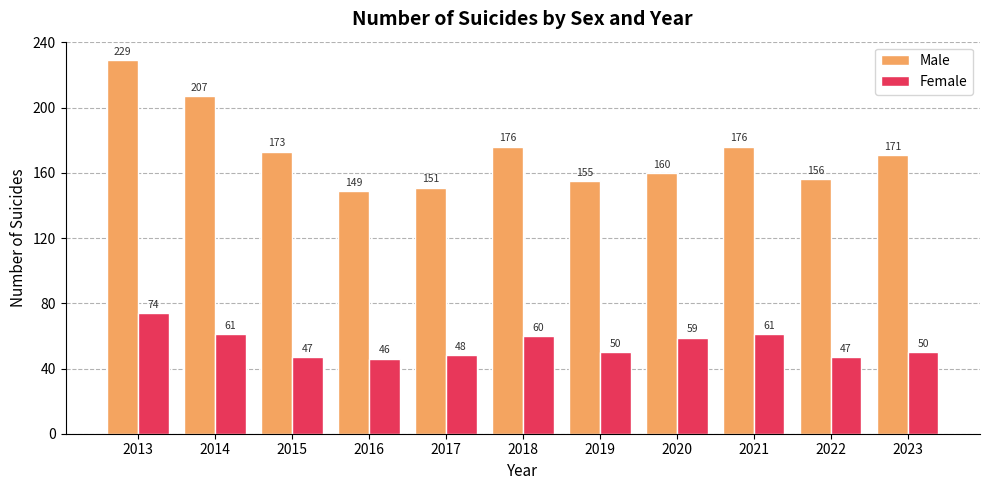

What is the value of the Female bar at the 1st from the left?

74